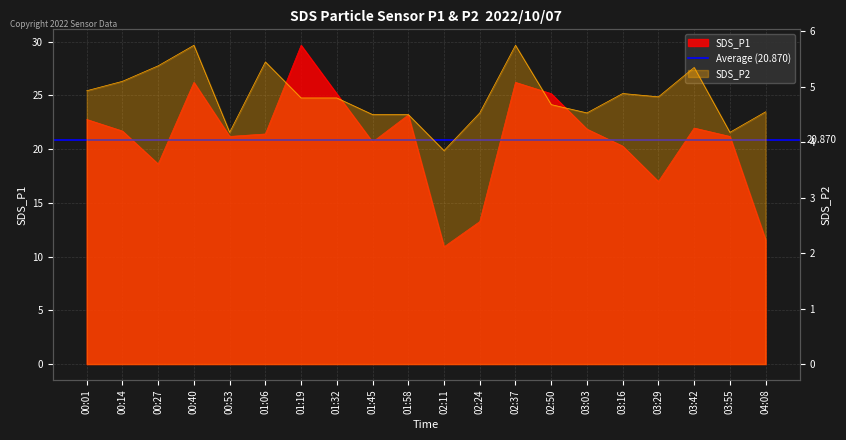

What is the sum of all SDS_P1 values?

419.7